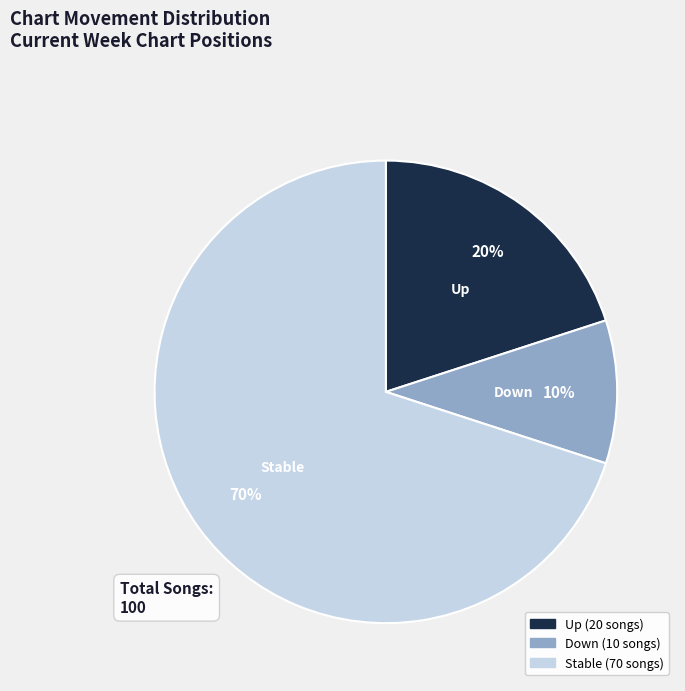

To the nearest percent, what is the difference between the largest and smallest slice percentages?

60%